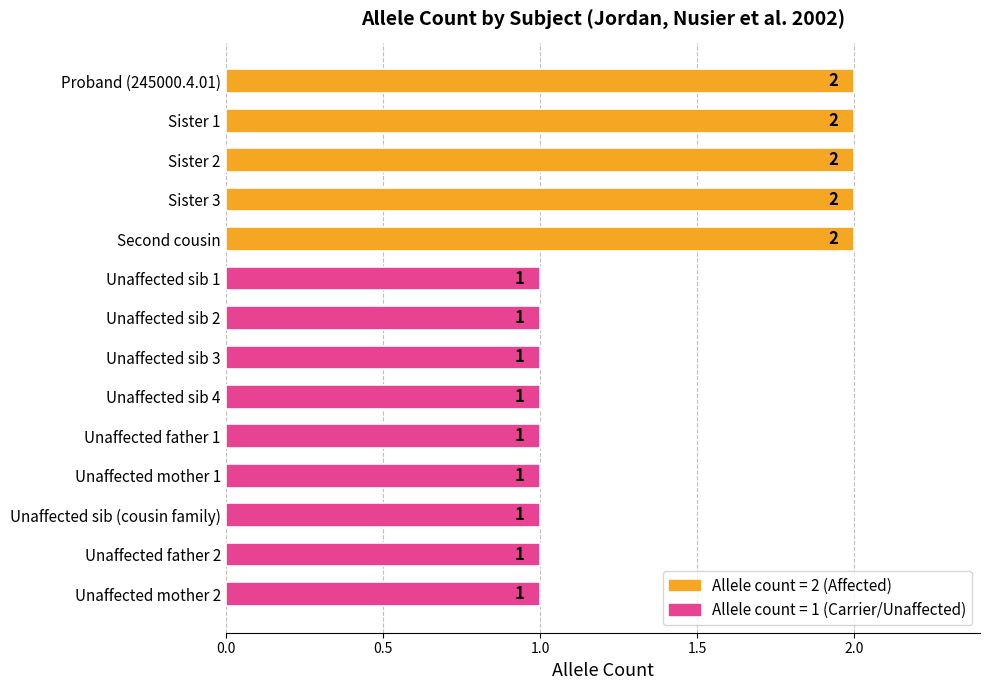

What is the difference between the second highest and minimum values?

1